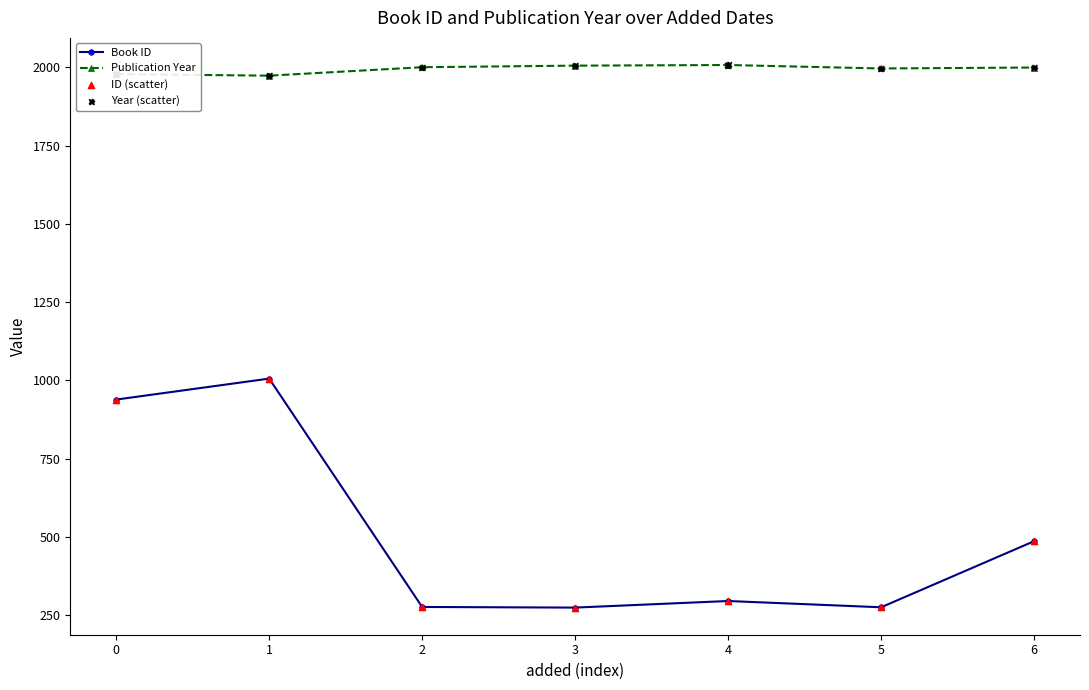

Which series has the largest total across all categories?

Publication Year